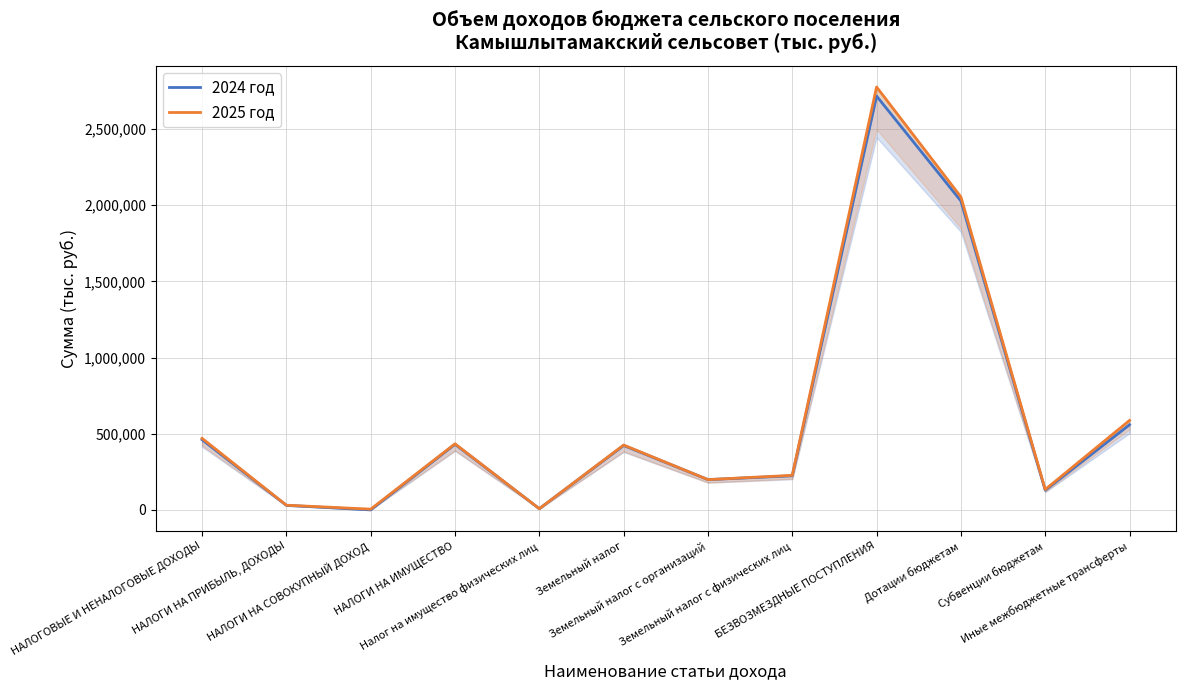

Does the chart have visible grid lines?

Yes